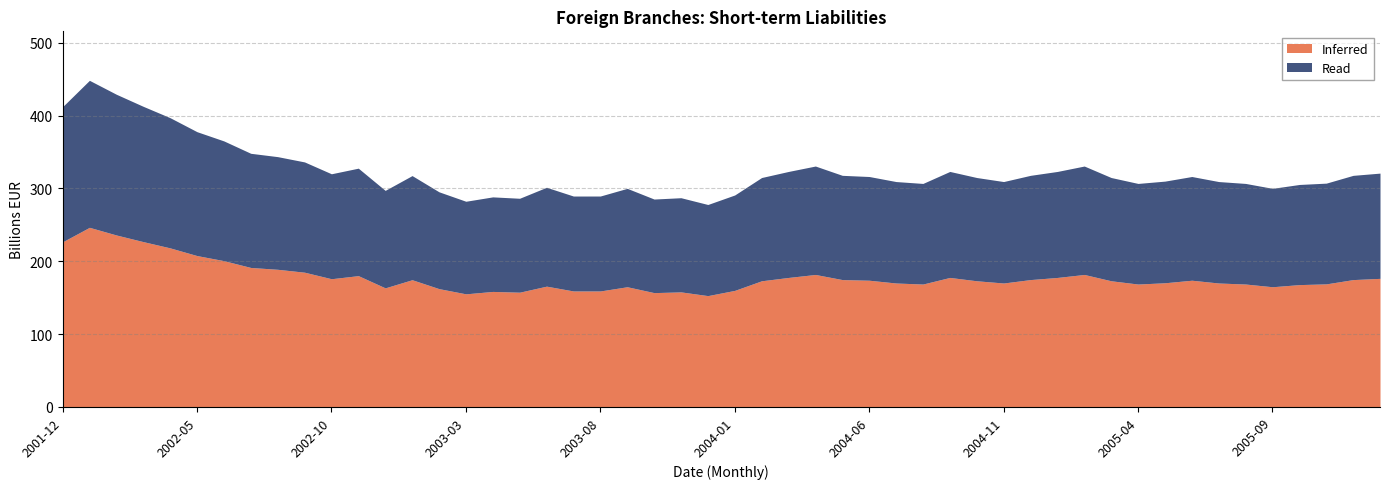

What are all the series names shown in the legend?

Inferred, Read